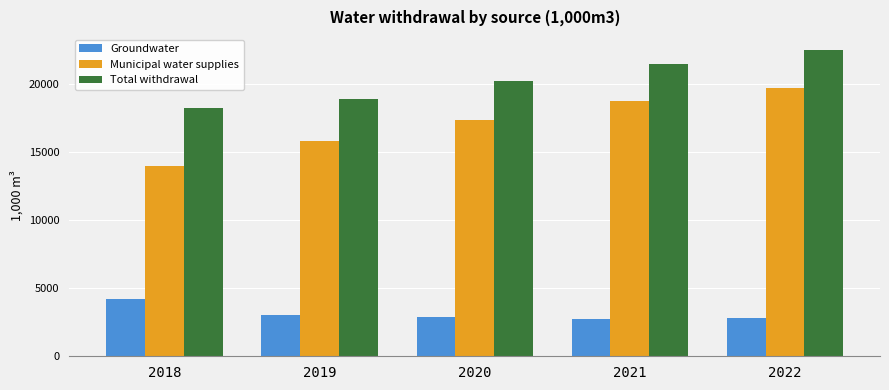

The Total withdrawal series shows 7356 at 2019. True or false?

False